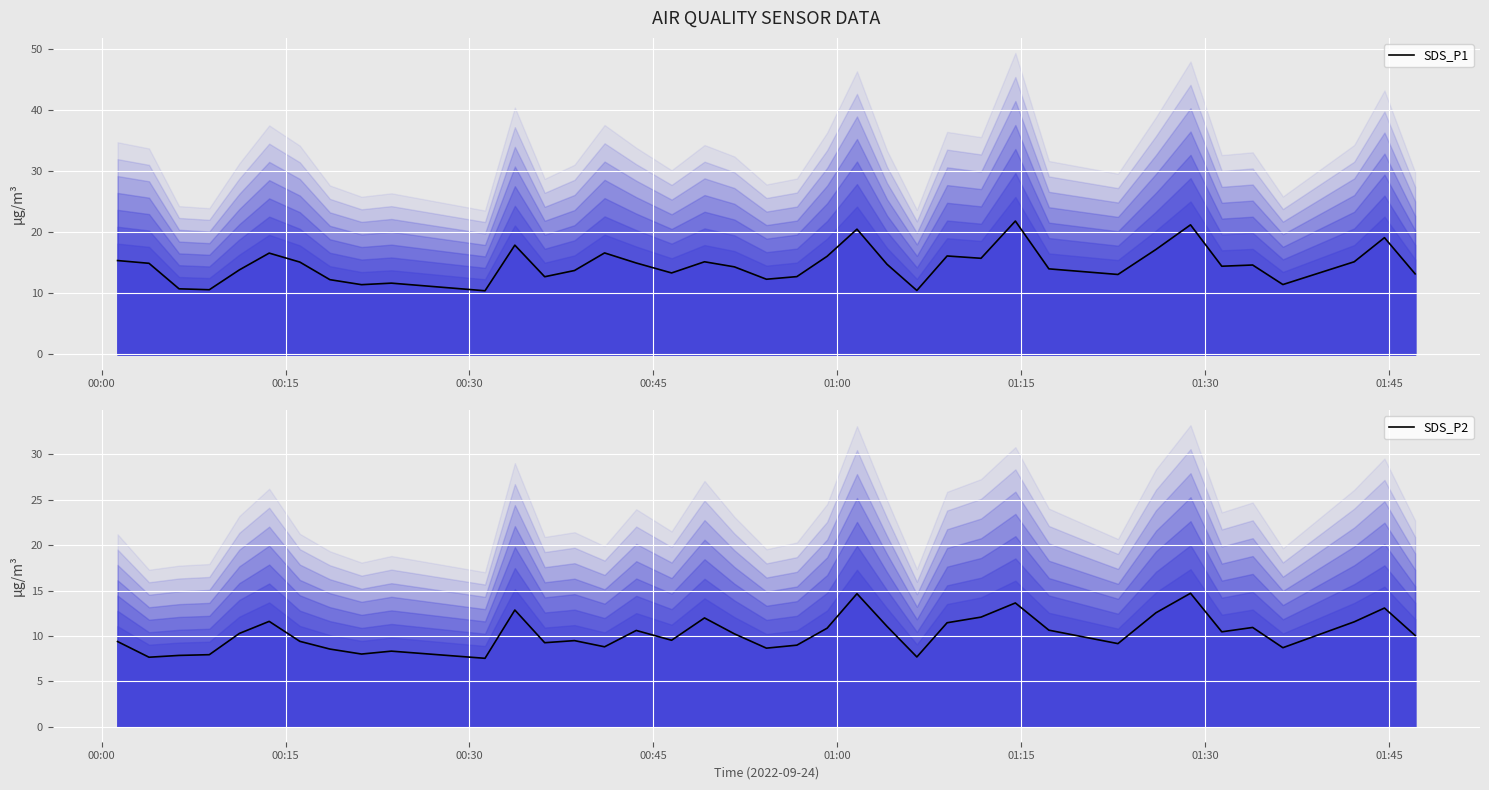

Reading left to right, transcribe all the data shown in this chart.

SDS_P1: 15.4	14.9	10.8	10.6	13.8	16.6	15.1	12.2	11.4	11.7	10.4	17.9	12.7	13.8	16.6	15.0	13.3	15.2	14.3	12.3	12.8	16.1	20.5	14.8	10.5	16.1	15.8	21.9	14.0	13.1	17.2	21.2	14.4	14.7	11.4	15.2	19.1	13.2
SDS_P2: 9.4	7.7	7.8	7.9	10.3	11.6	9.4	8.6	8.0	8.3	7.5	12.8	9.2	9.5	8.8	10.6	9.5	12.0	10.2	8.7	9.0	10.8	14.7	11.1	7.7	11.4	12.1	13.6	10.6	9.2	12.6	14.7	10.4	10.9	8.7	11.6	13.1	10.1